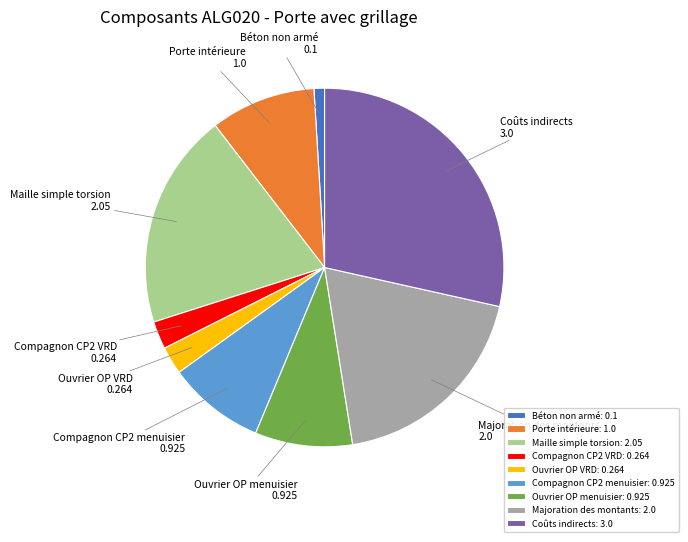

What is the ratio of the value at Porte intérieure: 1.0 to the value at Coûts indirects: 3.0?

0.3